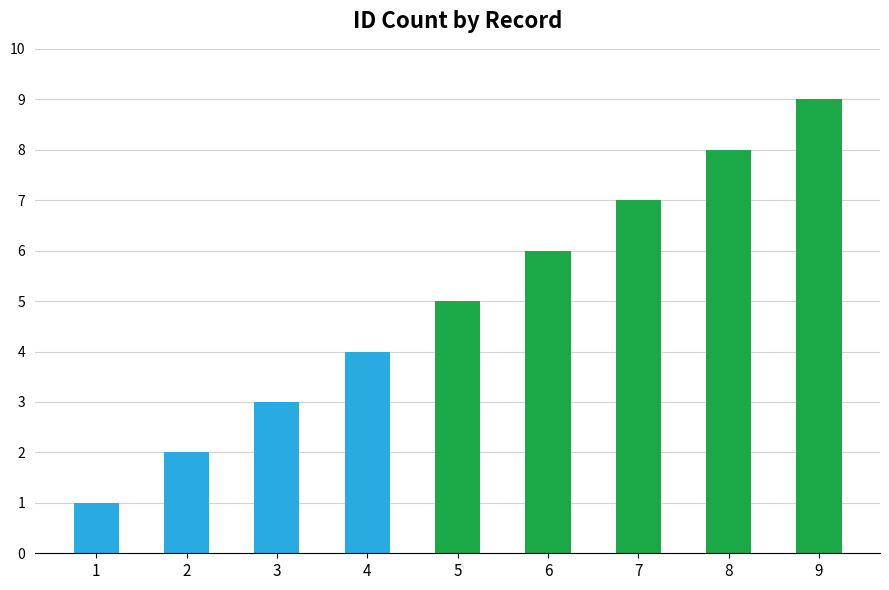

How many data points does each series have?

9